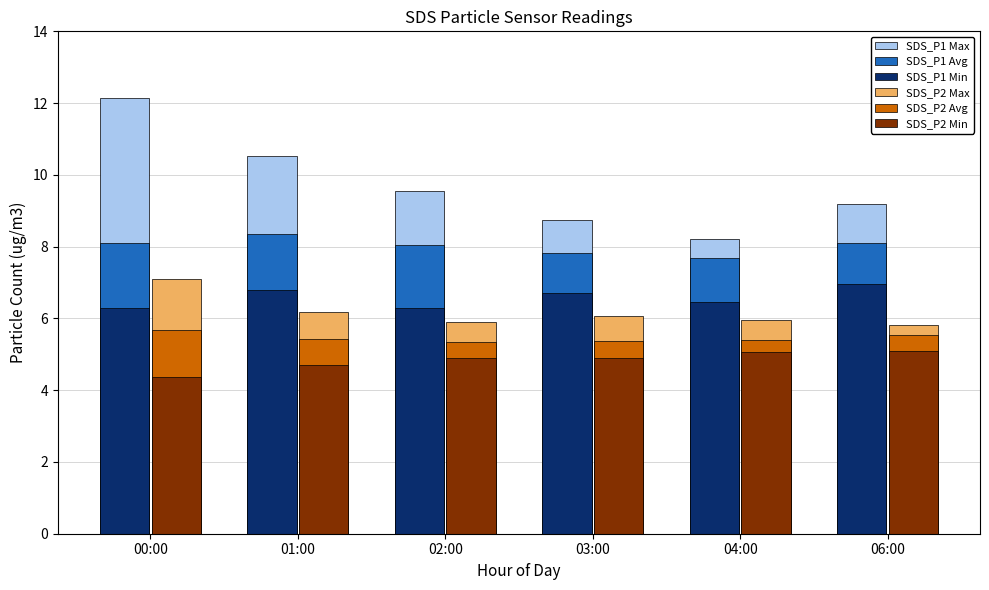

What is the difference between the maximum and second lowest values in the SDS_P1 Avg series?

0.5